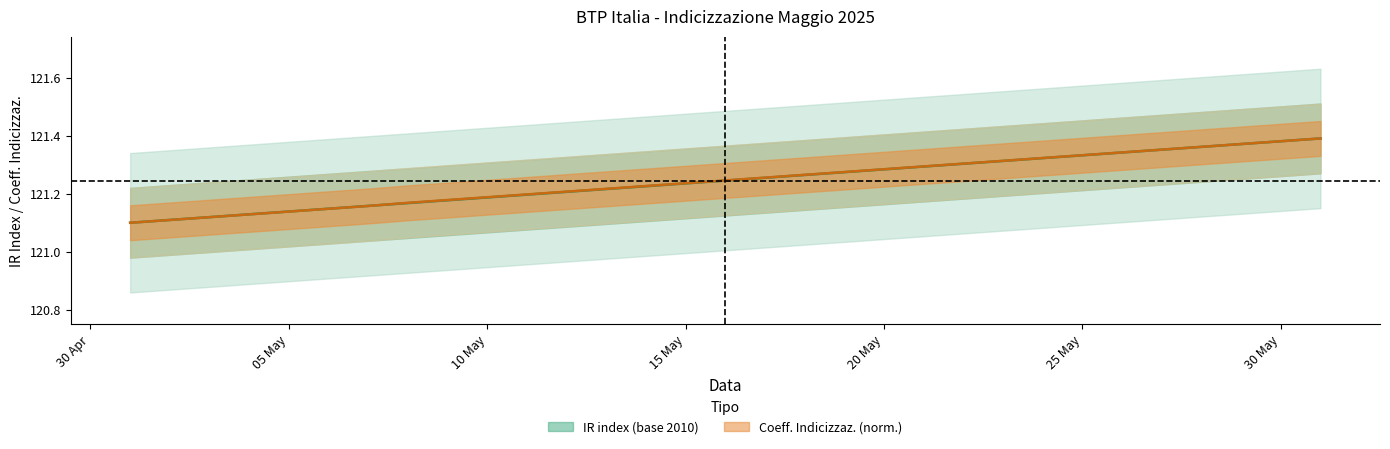

List the series in order of their overall mean, lowest first.

IR index, Coeff. Indicizzaz.